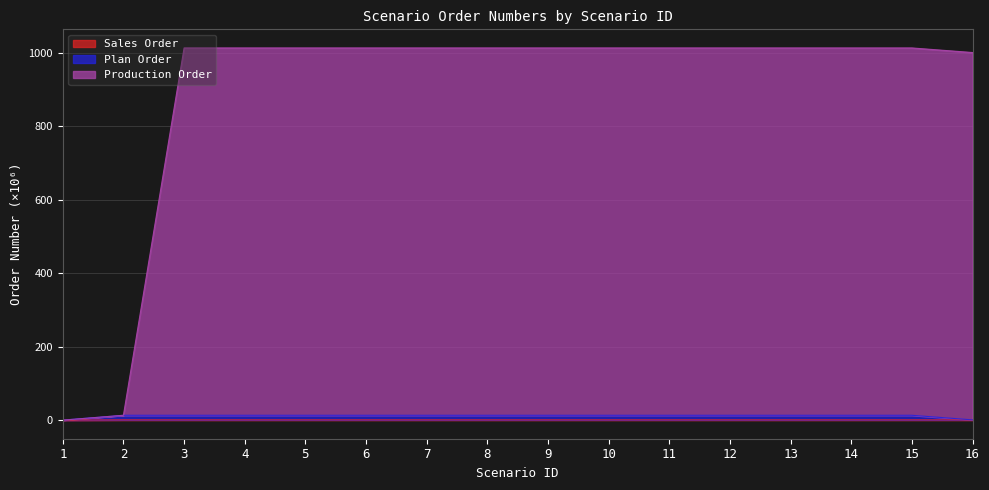

What is the spread (max minus min) of values at 12?

1012.7